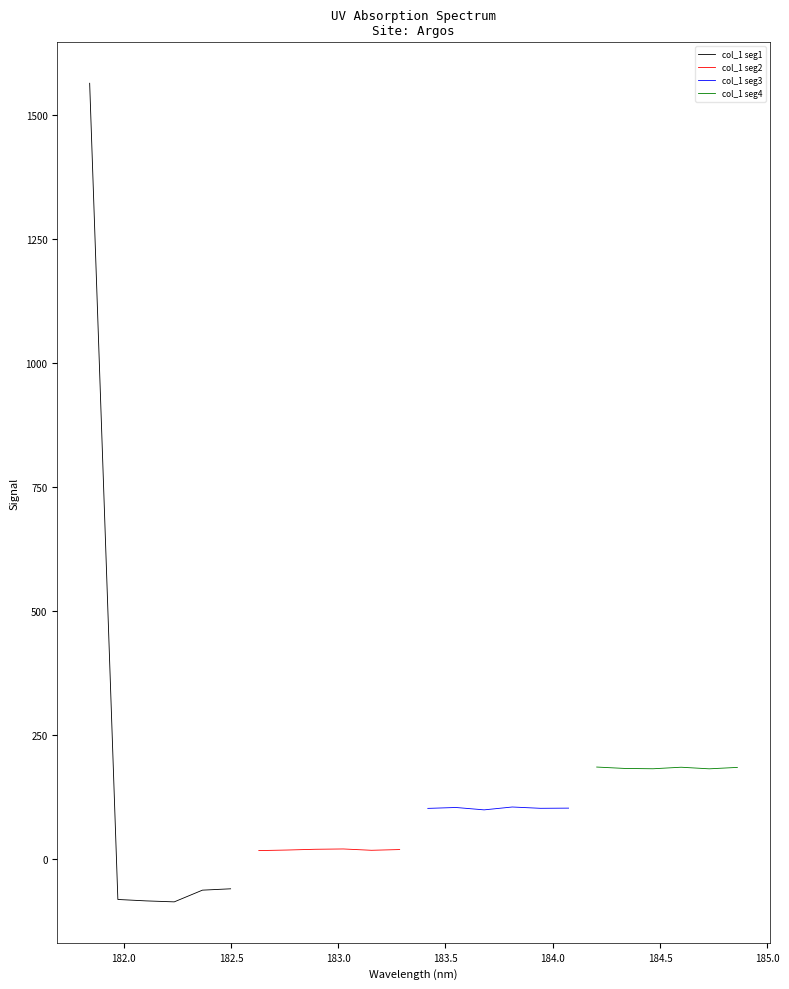

What is the minimum value shown in the chart?

-86.4